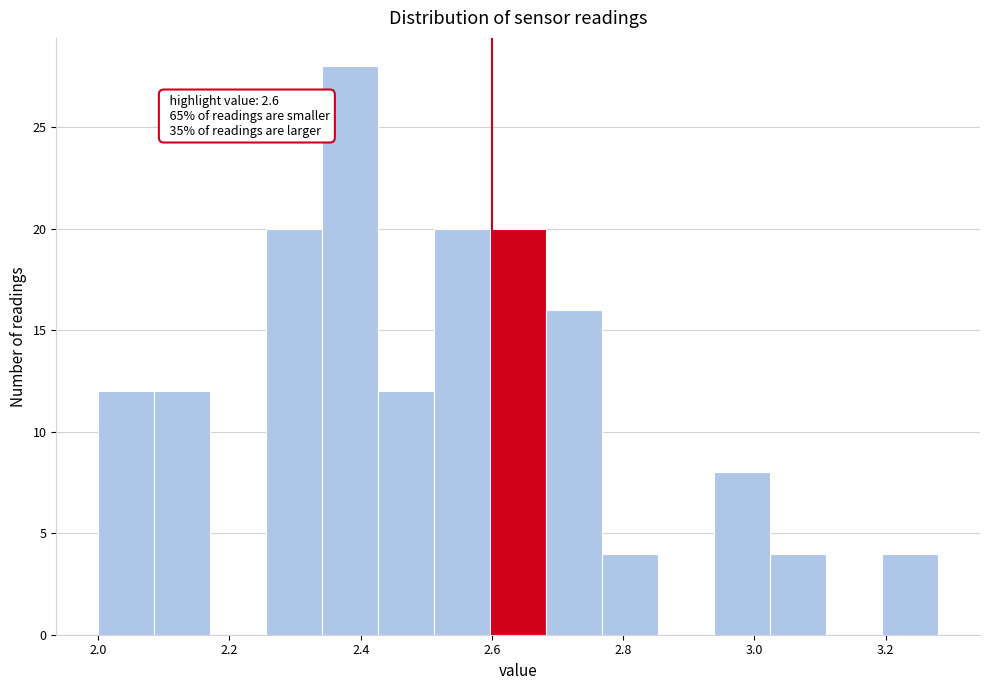

Which range on the x-axis has the tallest bar?

2.34 to 2.42